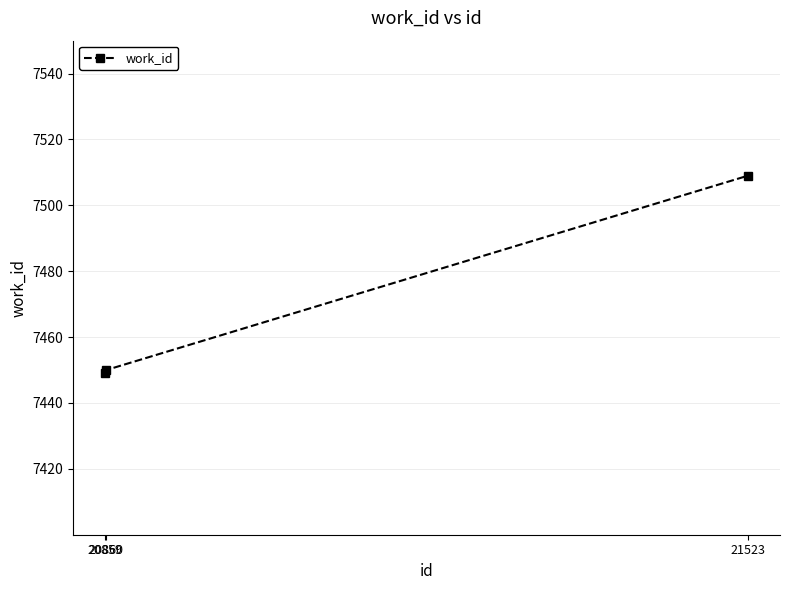

How many series are shown in this chart?

1